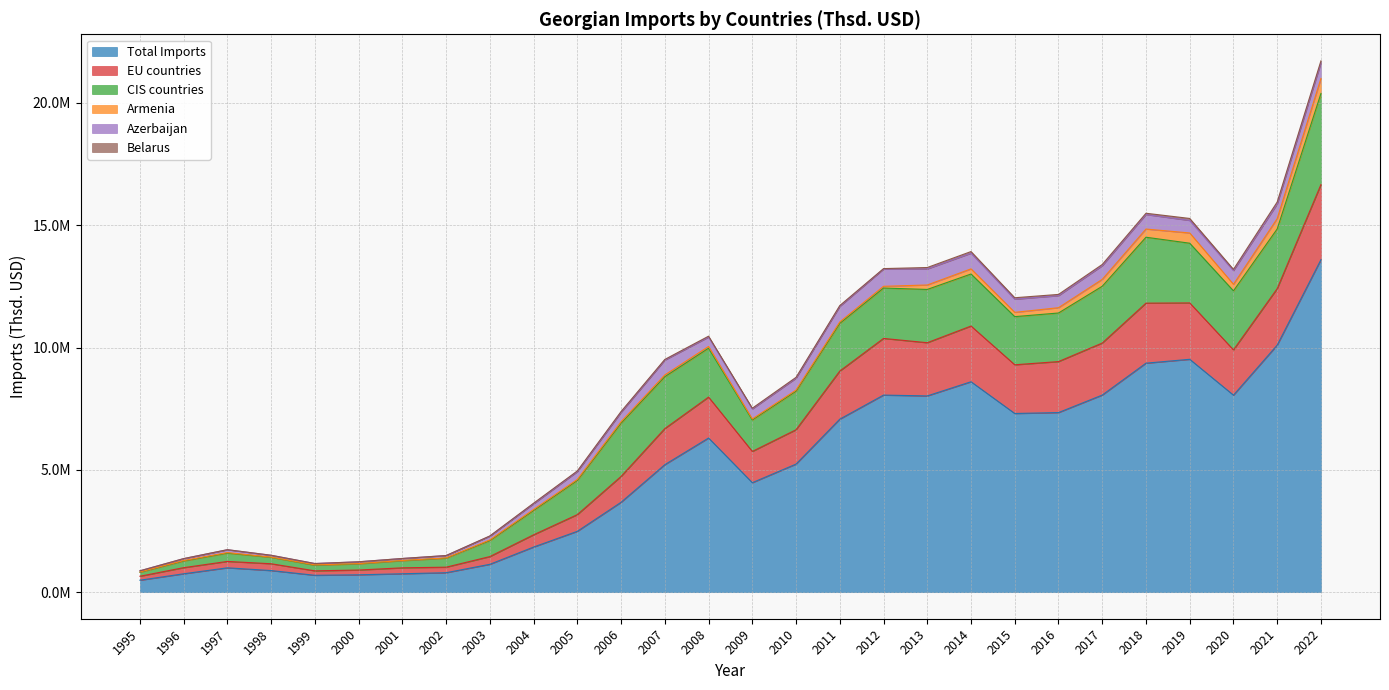

True or false: EU countries has a value of 1055924.5 at 2006.

True